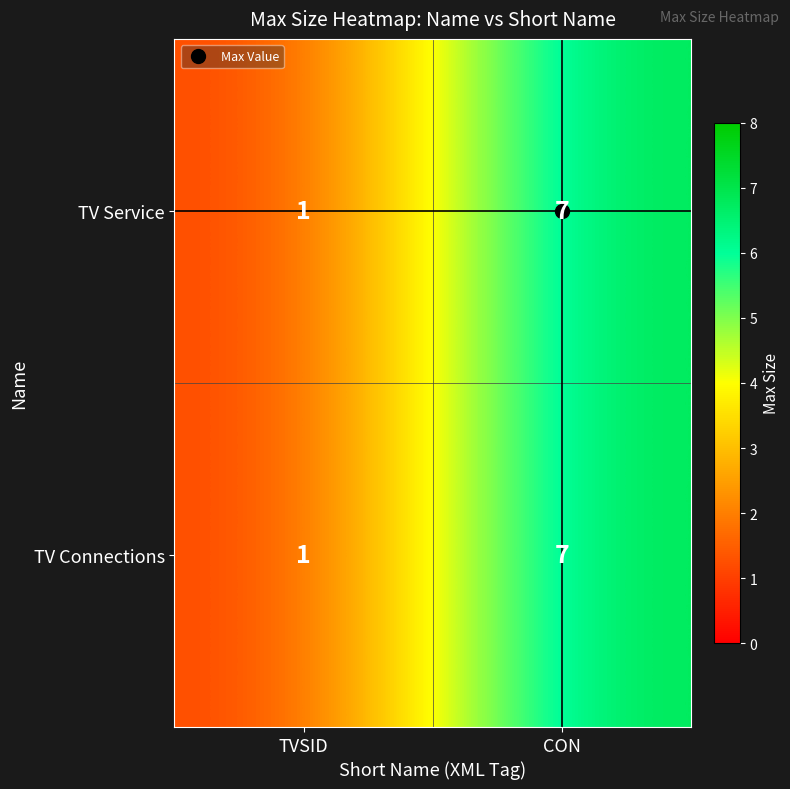

What is the sum of the TV Connections values at TVSID and CON?

8